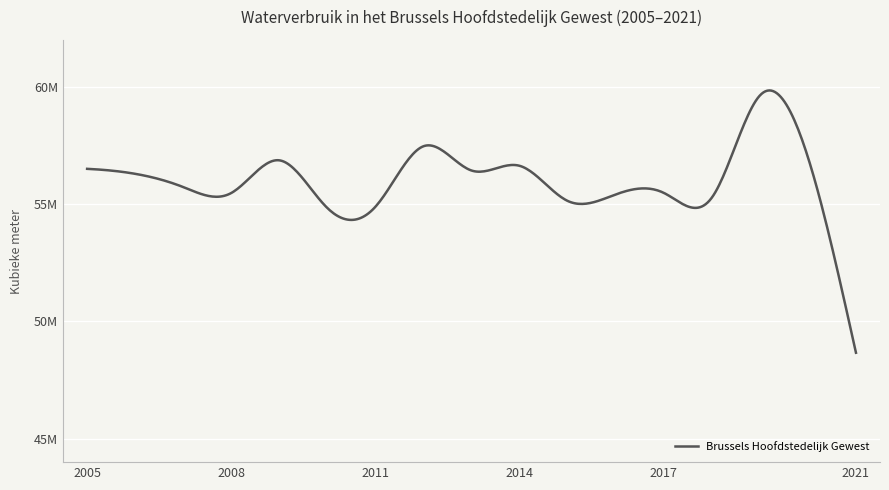

How many lines are shown in the chart?

1